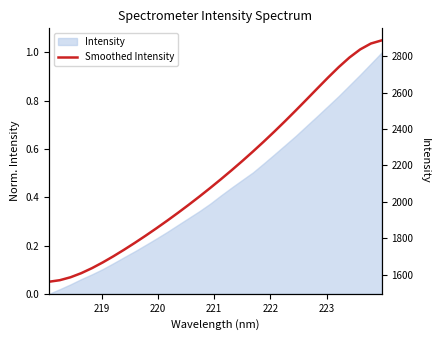

What is the average value?

2152.4